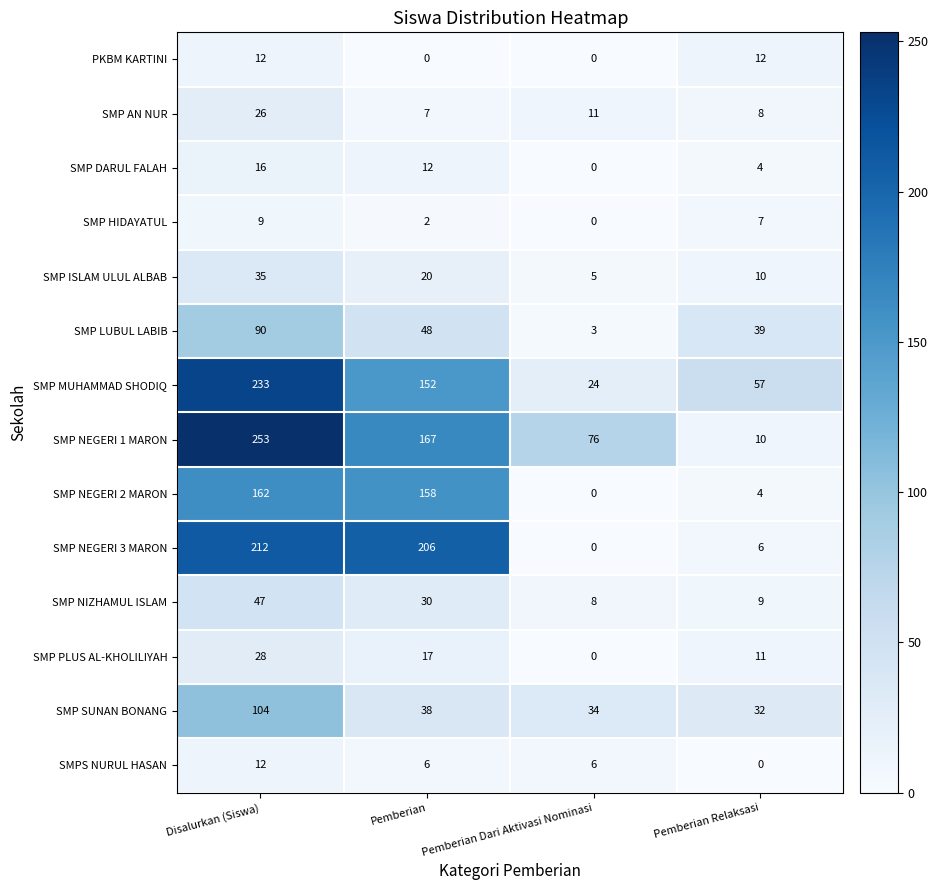

What is the total value across all series at Disalurkan (Siswa)?

1239